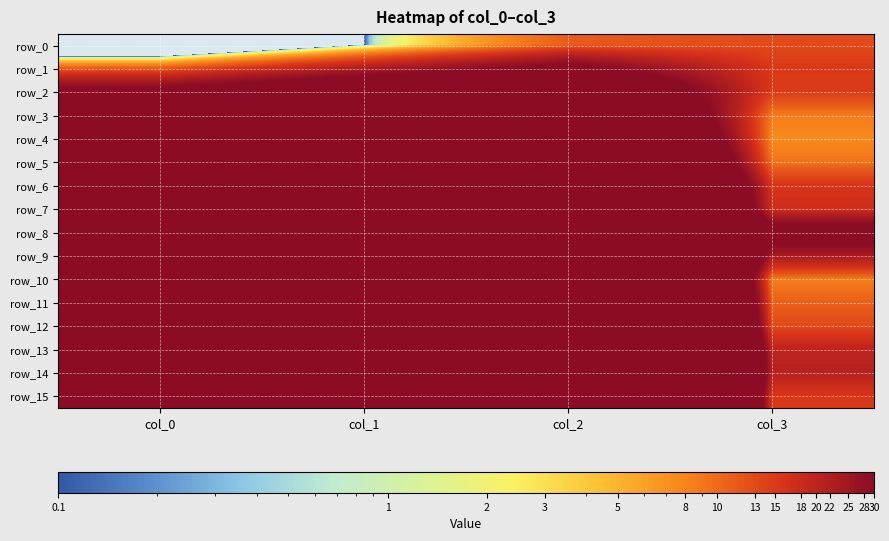

The row_12 series shows 428.7 at col_1. True or false?

False